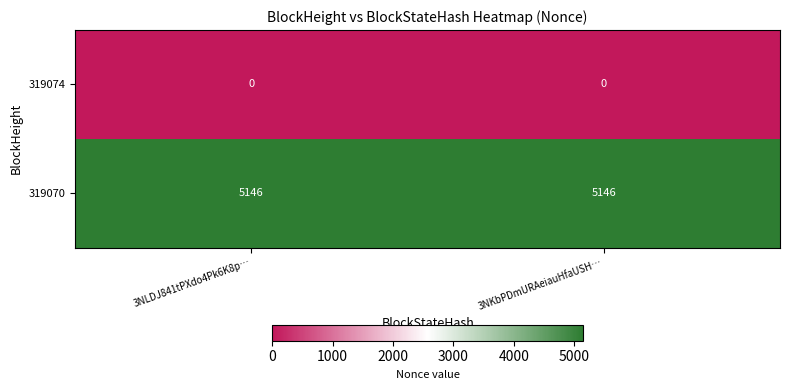

What is the highest value of the 319070 series?

5146